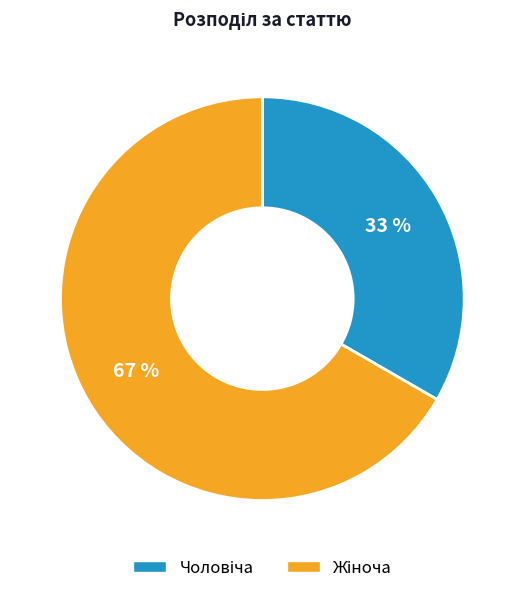

To the nearest percent, what is the average slice percentage?

50%